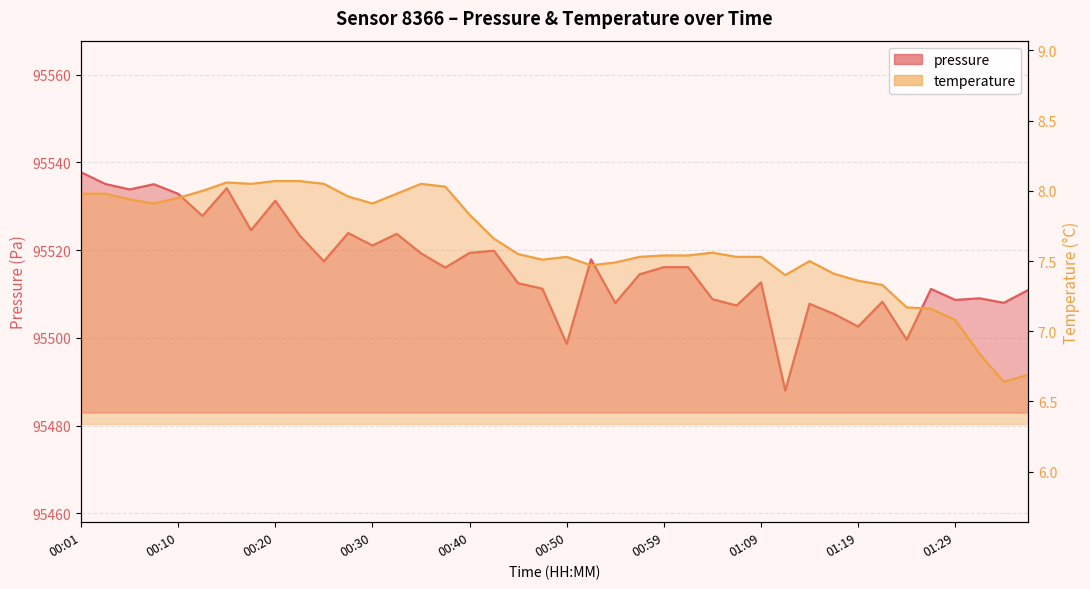

True or false: pressure and temperature intersect in this chart.

False